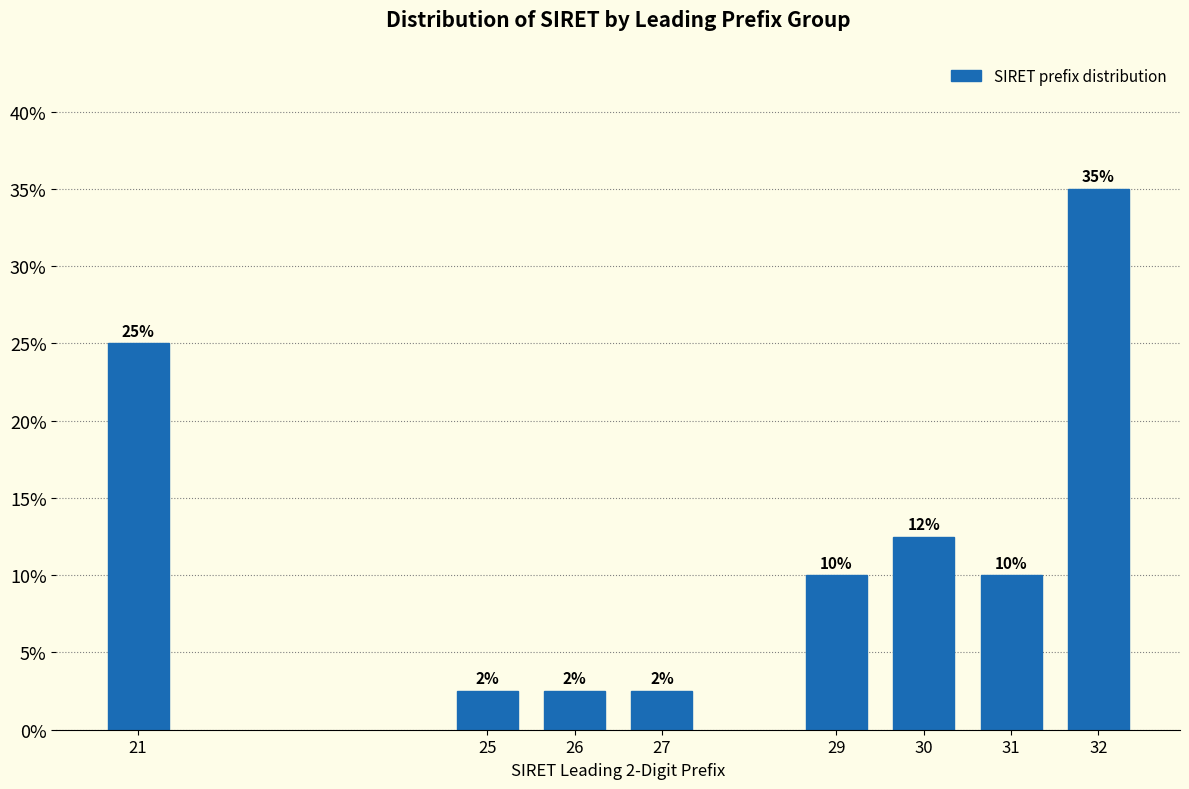

What is the value of the 2nd bar from the left?

2.5